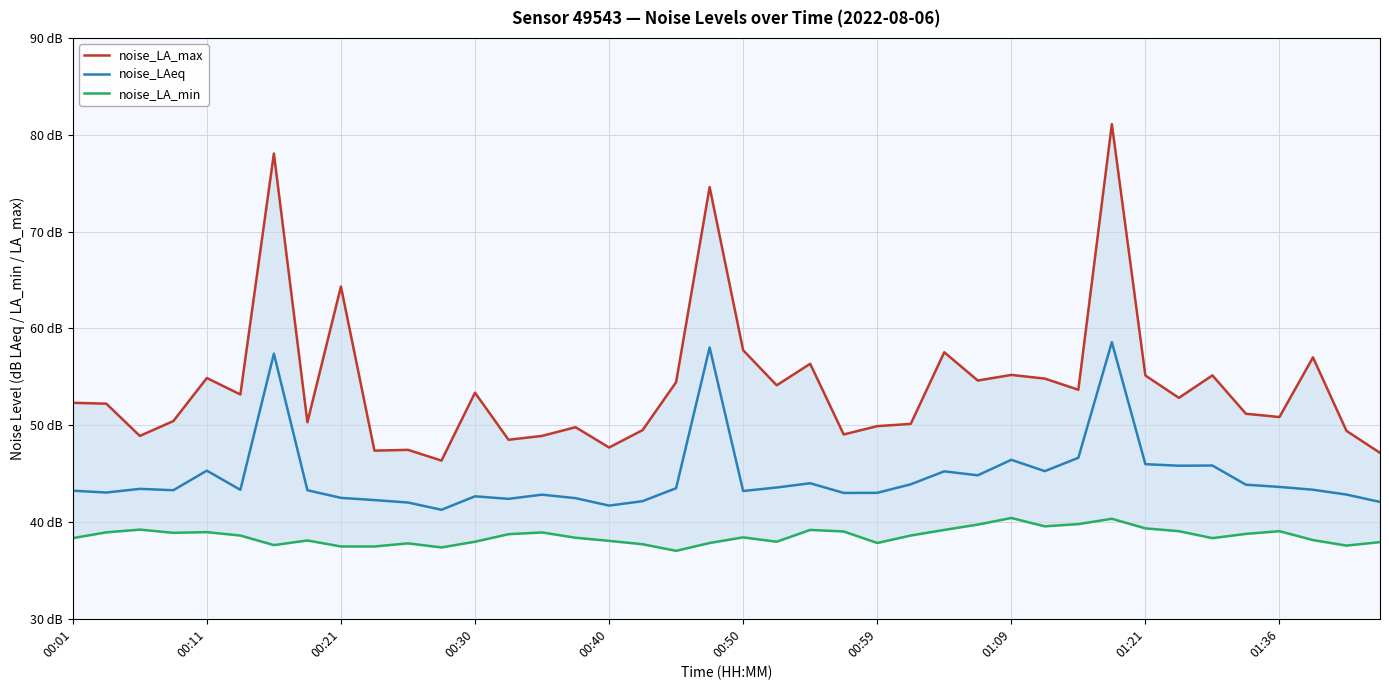

What value does the noise_LAeq series have at 35?

43.9